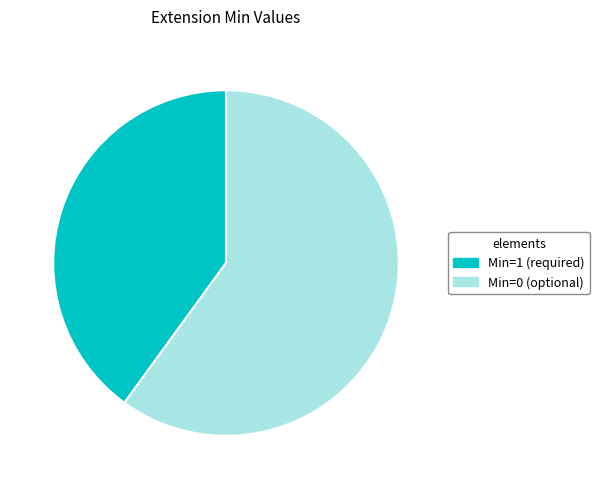

What is the ratio of the value at Min=0 (optional) to the value at Min=1 (required)?

1.5